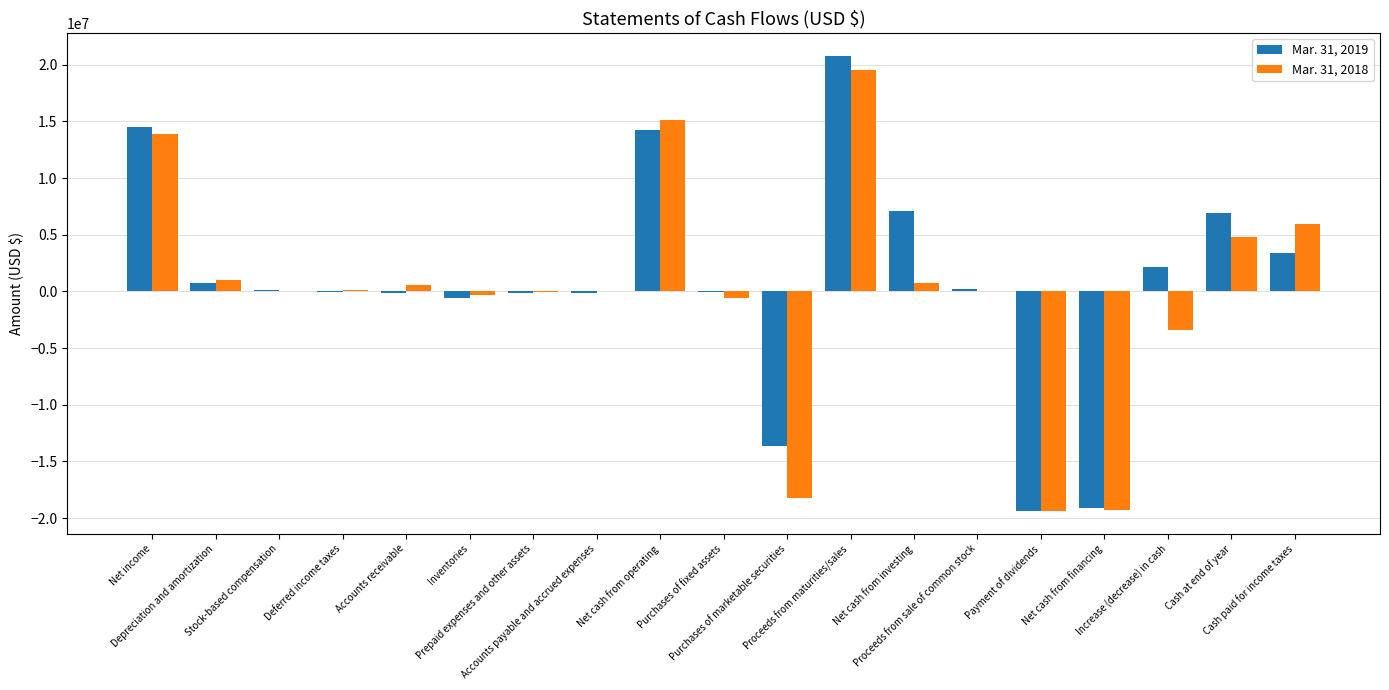

Where does the Mar. 31, 2019 series first go above 93360?

Net income